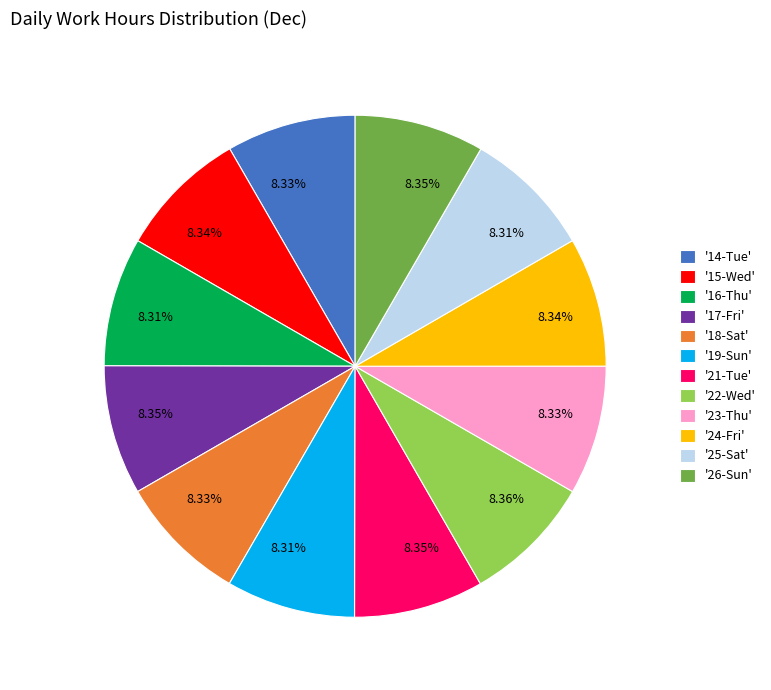

Is there any slice that represents more than half of the pie?

No